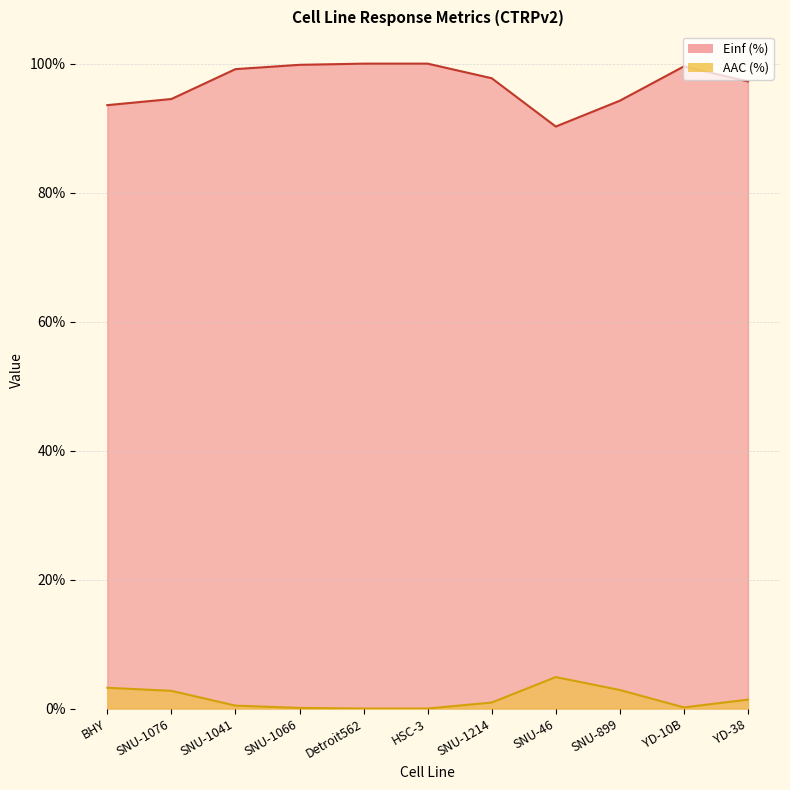

The Einf (%) series shows 99.8 at SNU-1066. True or false?

True